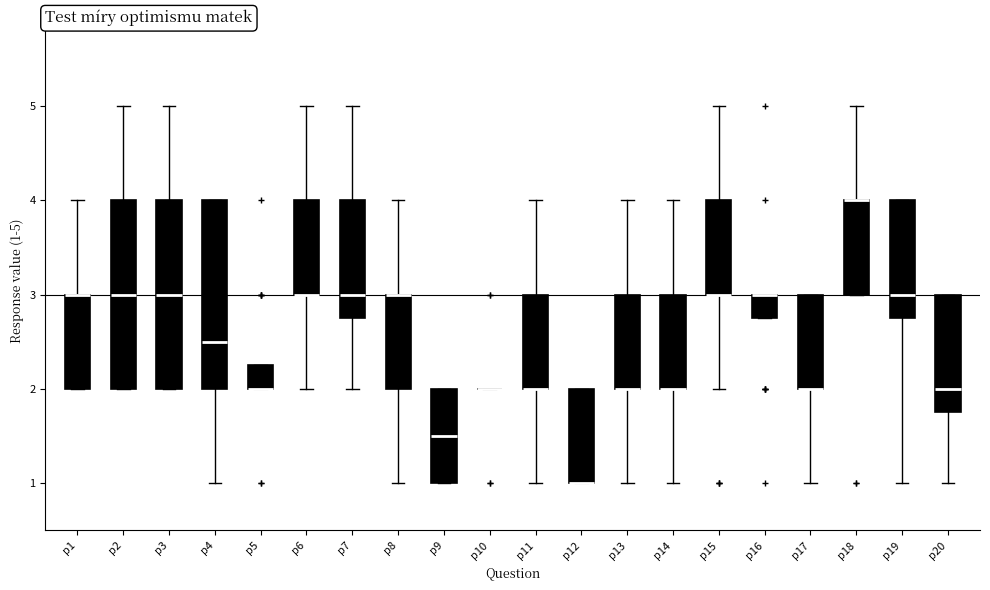

Reading left to right, transcribe this box plot: for each box, give where its median line is, the range the box spans, and where its two whiskers end, as read against the y-axis. The values are not printed on the chart, so give them approximately, as read against the axis.

p1: median 3.0 (drawn on the box's upper edge), box 2.0 to 3.0, whiskers 2.0 to 4.0
p2: median 3.0, box 2.0 to 4.0, whiskers 2.0 to 5.0
p3: median 3.0, box 2.0 to 4.0, whiskers 2.0 to 5.0
p4: median 2.5, box 2.0 to 4.0, whiskers 1.0 to 4.0
p5: median 2.0 (drawn on the box's lower edge), box 2.0 to 2.3, whiskers 2.0 to 2.3
p6: median 3.0 (drawn on the box's lower edge), box 3.0 to 4.0, whiskers 2.0 to 5.0
p7: median 3.0, box 2.8 to 4.0, whiskers 2.0 to 5.0
p8: median 3.0 (drawn on the box's upper edge), box 2.0 to 3.0, whiskers 1.0 to 4.0
p9: median 1.5, box 1.0 to 2.0, whiskers 1.0 to 2.0
p10: box collapsed to a line at 2.0, whiskers 2.0 to 2.0
p11: median 2.0 (drawn on the box's lower edge), box 2.0 to 3.0, whiskers 1.0 to 4.0
p12: median 1.0 (drawn on the box's lower edge), box 1.0 to 2.0, whiskers 1.0 to 2.0
p13: median 2.0 (drawn on the box's lower edge), box 2.0 to 3.0, whiskers 1.0 to 4.0
p14: median 2.0 (drawn on the box's lower edge), box 2.0 to 3.0, whiskers 1.0 to 4.0
p15: median 3.0 (drawn on the box's lower edge), box 3.0 to 4.0, whiskers 2.0 to 5.0
p16: median 3.0 (drawn on the box's upper edge), box 2.8 to 3.0, whiskers 2.8 to 3.0
p17: median 2.0 (drawn on the box's lower edge), box 2.0 to 3.0, whiskers 1.0 to 3.0
p18: median 4.0 (drawn on the box's upper edge), box 3.0 to 4.0, whiskers 3.0 to 5.0
p19: median 3.0, box 2.8 to 4.0, whiskers 1.0 to 4.0
p20: median 2.0, box 1.8 to 3.0, whiskers 1.0 to 3.0